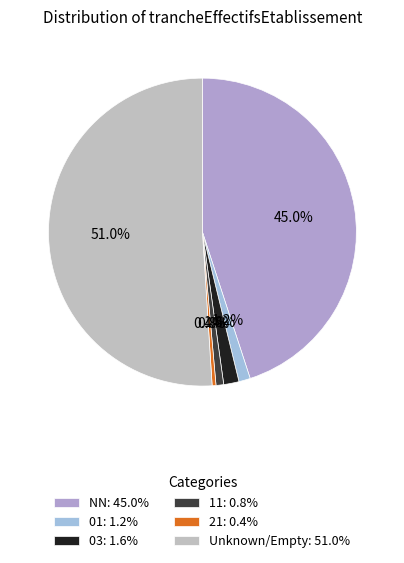

Count the number of slices in the pie.

6